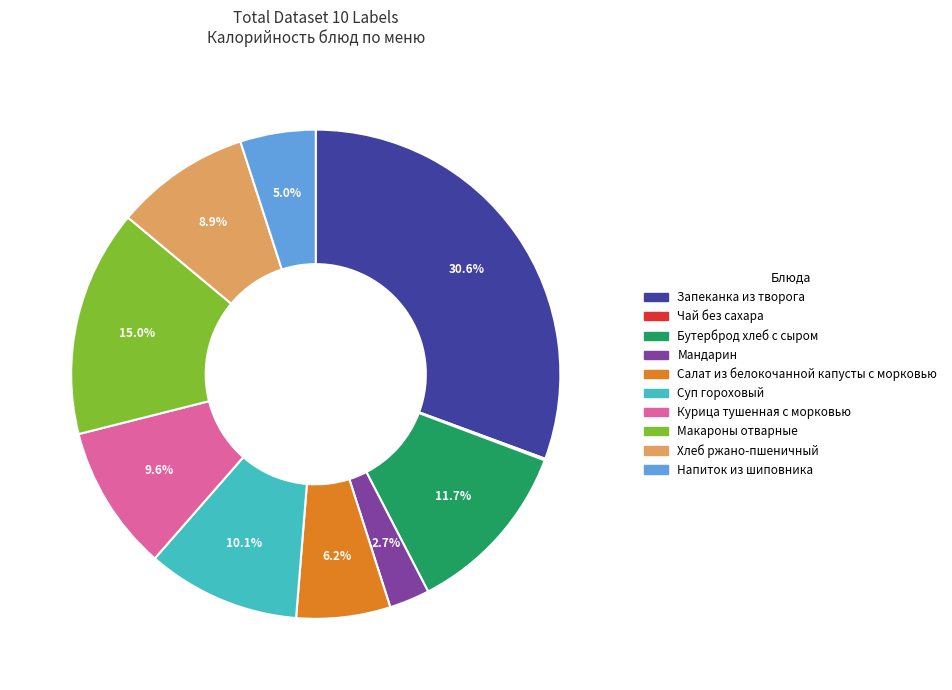

Does Суп гороховый account for over 50% of the chart?

No